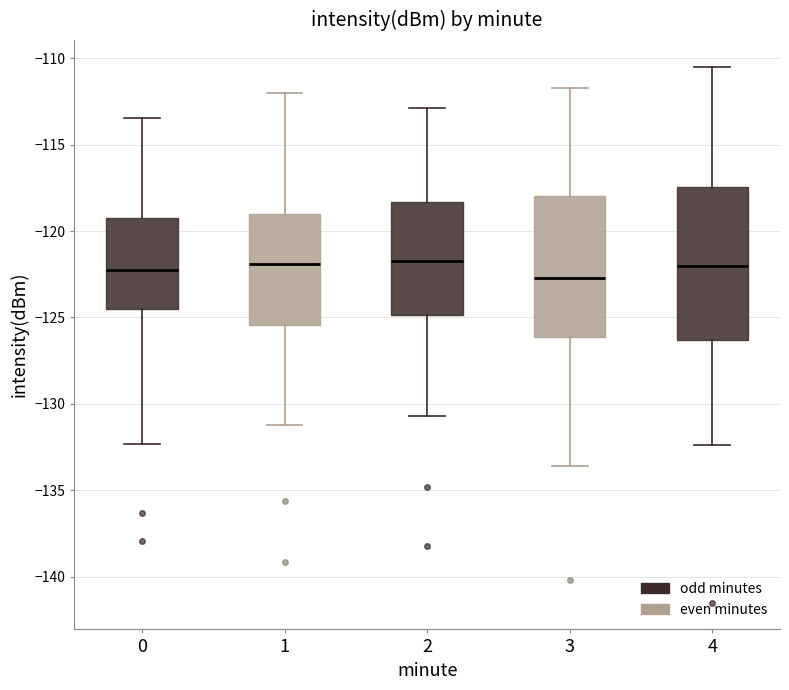

Reading left to right, read every box against the y-axis: the position of its median line, the range the box covers, and the ends of its whiskers. The values are not printed on the chart, so give them approximately, as read against the axis.

0: median -122.5, box -124.5 to -119.0, whiskers -132.5 to -113.5
1: median -122.0, box -125.5 to -119.0, whiskers -131.0 to -112.0
2: median -121.5, box -125.0 to -118.5, whiskers -130.5 to -113.0
3: median -122.5, box -126.0 to -118.0, whiskers -133.5 to -111.5
4: median -122.0, box -126.5 to -117.5, whiskers -132.5 to -110.5